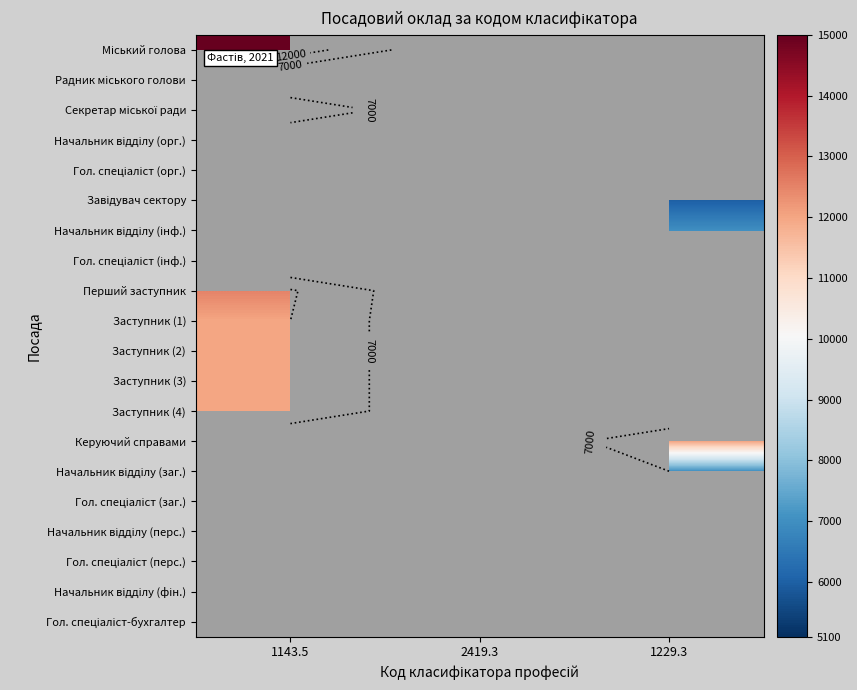

Count the number of categories in the chart.

3